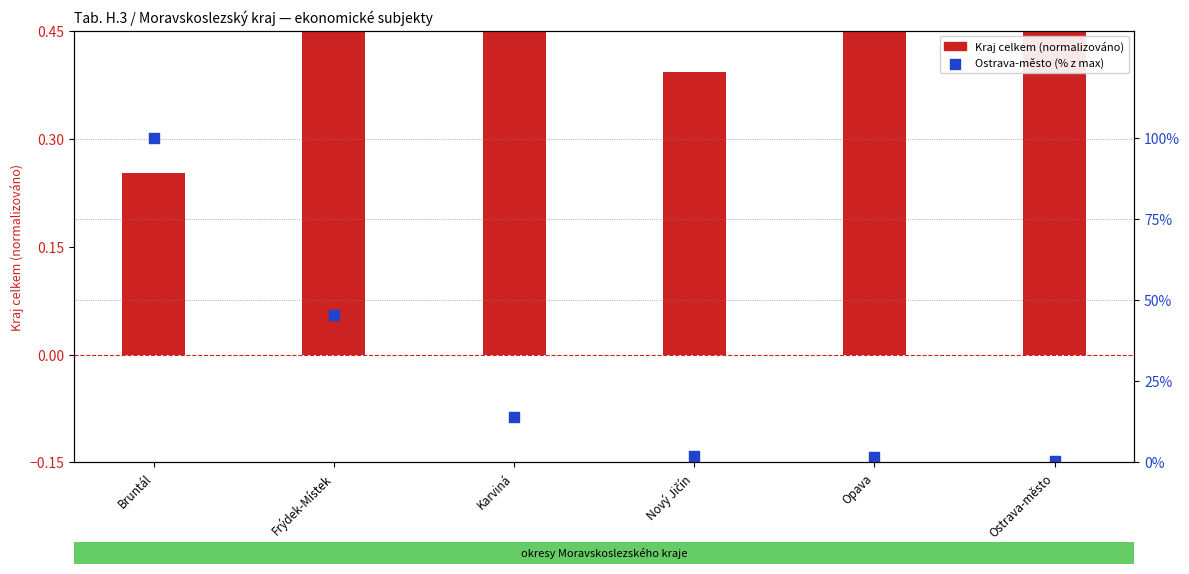

At which category is the sum across all series the highest?

Bruntál